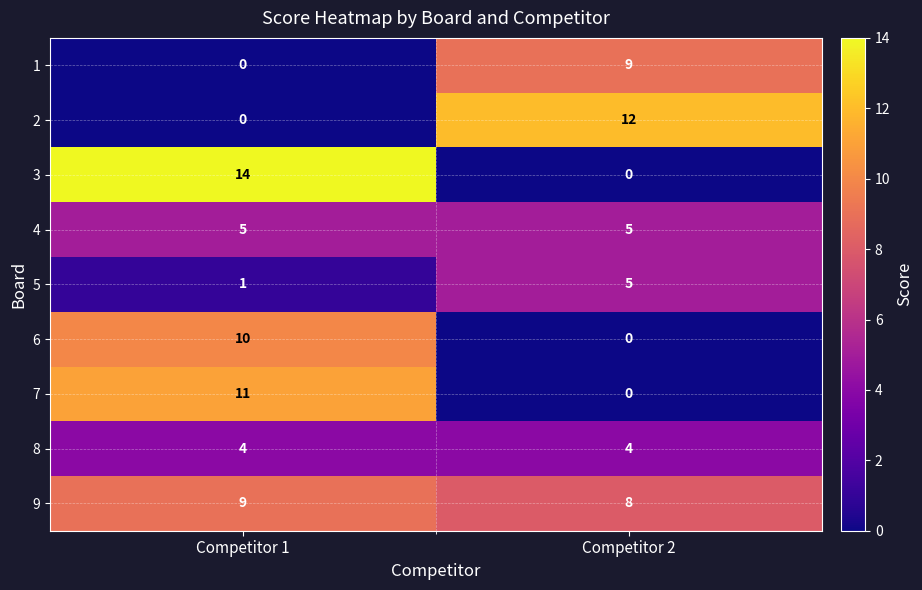

True or false: 7 has a value of -5 at Competitor 2.

False